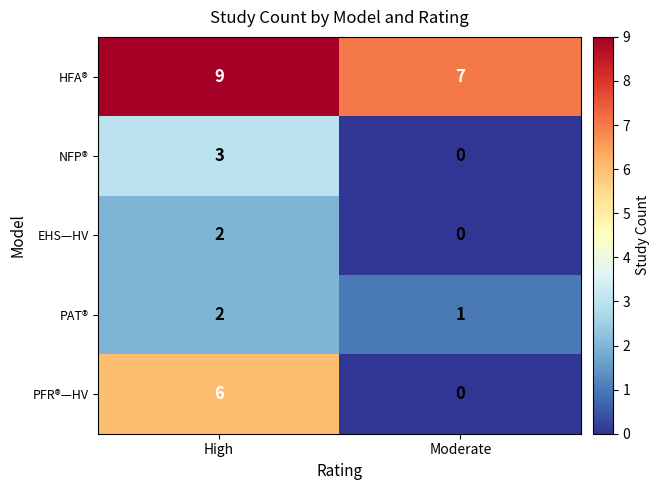

Between High and Moderate, which series saw the biggest shift?

PFR®—HV